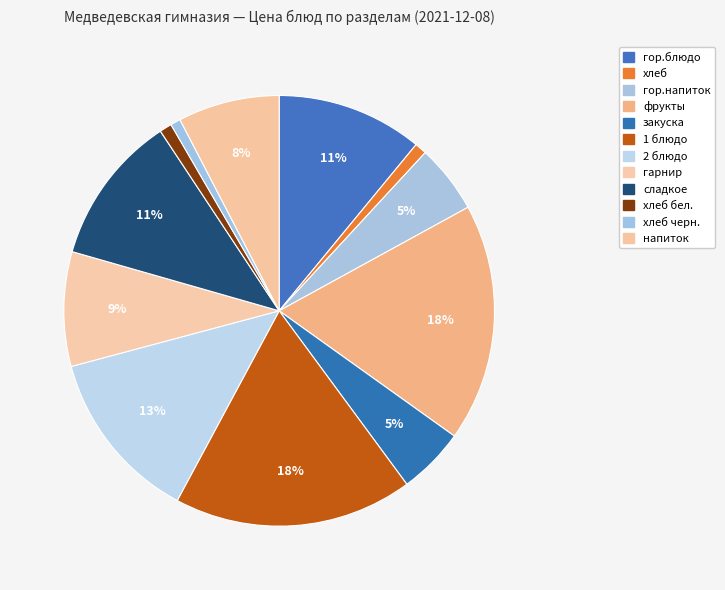

To the nearest percent, what is the difference between the largest and smallest slice percentages?

17%